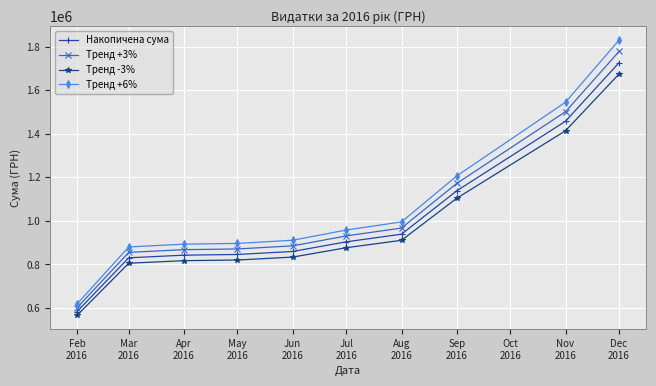

The Тренд -3% series shows 805485.2 at Mar
2016. True or false?

True